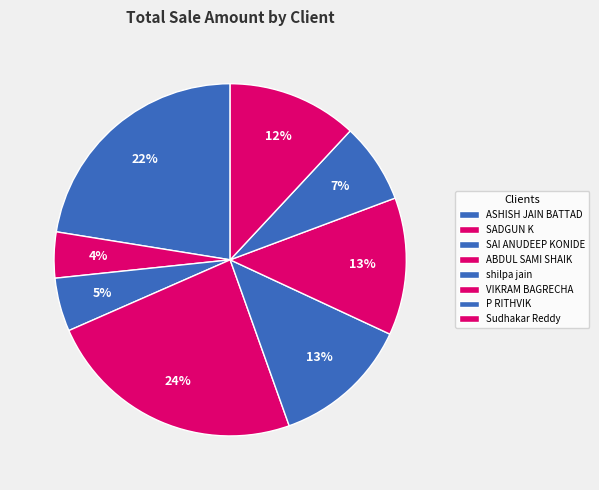

What is the change in value from SADGUN K to Sudhakar Reddy?

+11000